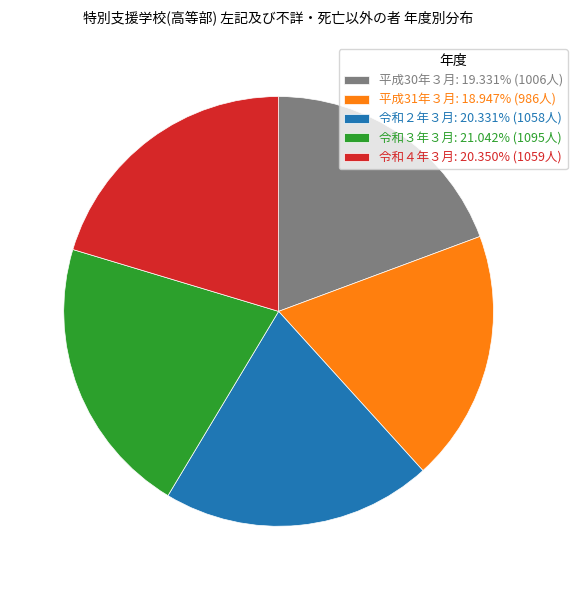

Is the sum of 平成30年３月 and 令和４年３月 greater than half?

No